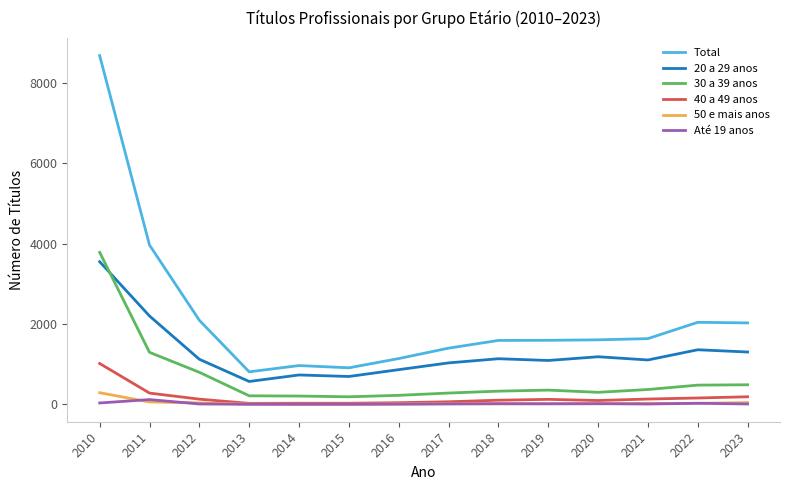

True or false: 20 a 29 anos and Total intersect in this chart.

False